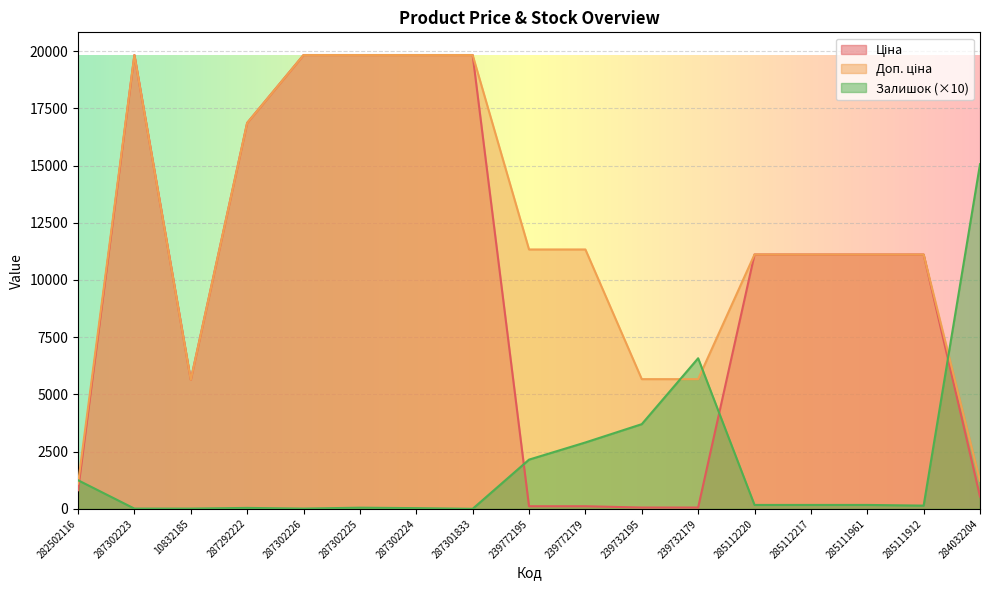

What is the value of the Залишок point at the 16th from the left?

140.0